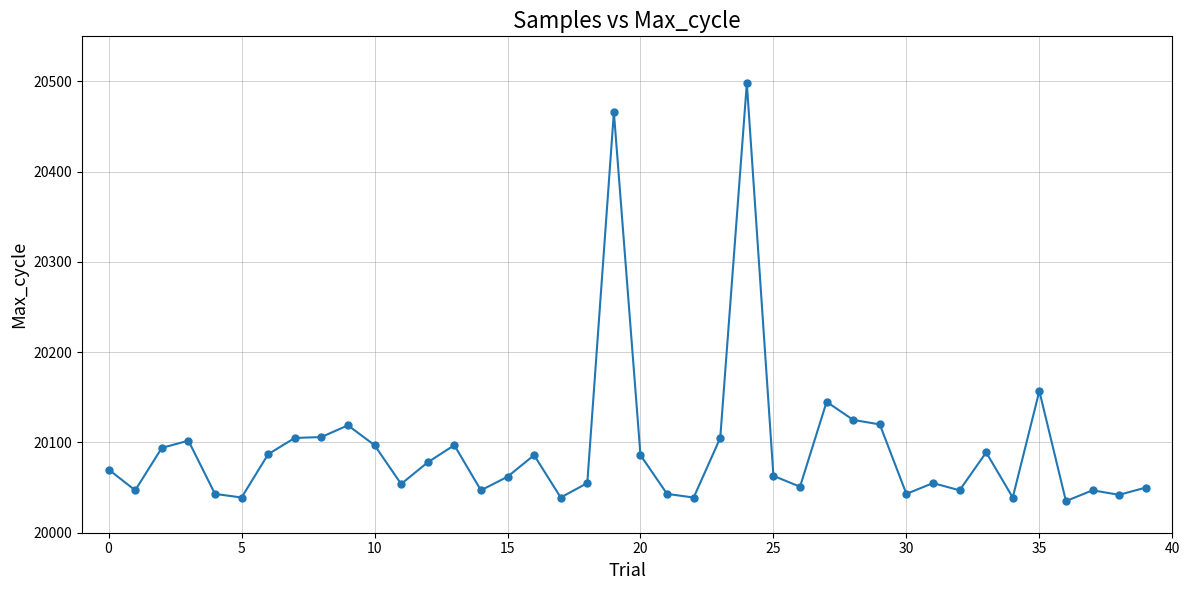

What is the value of the 38th point from the left?

20047